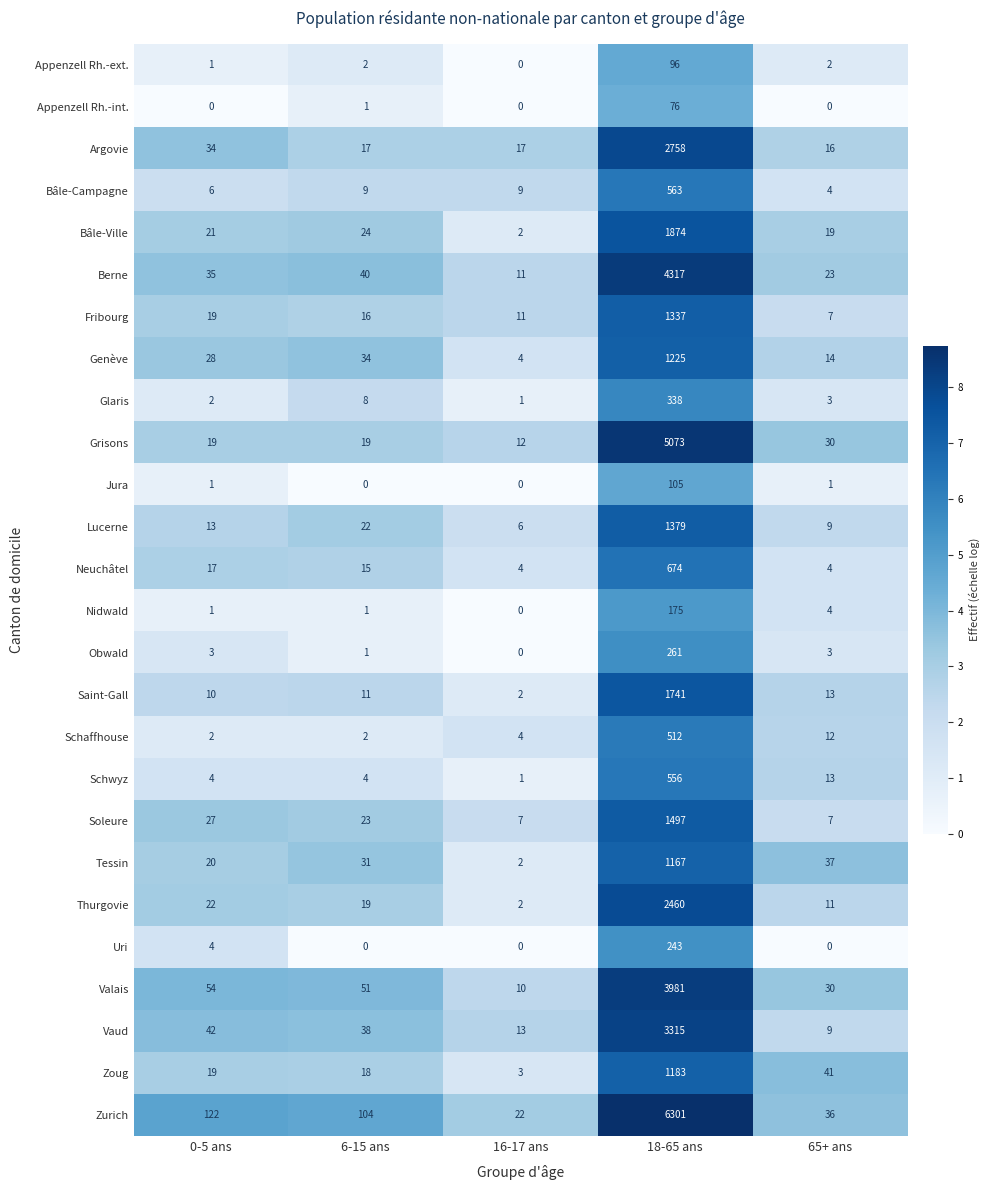

What is the maximum value shown in the chart?

6301